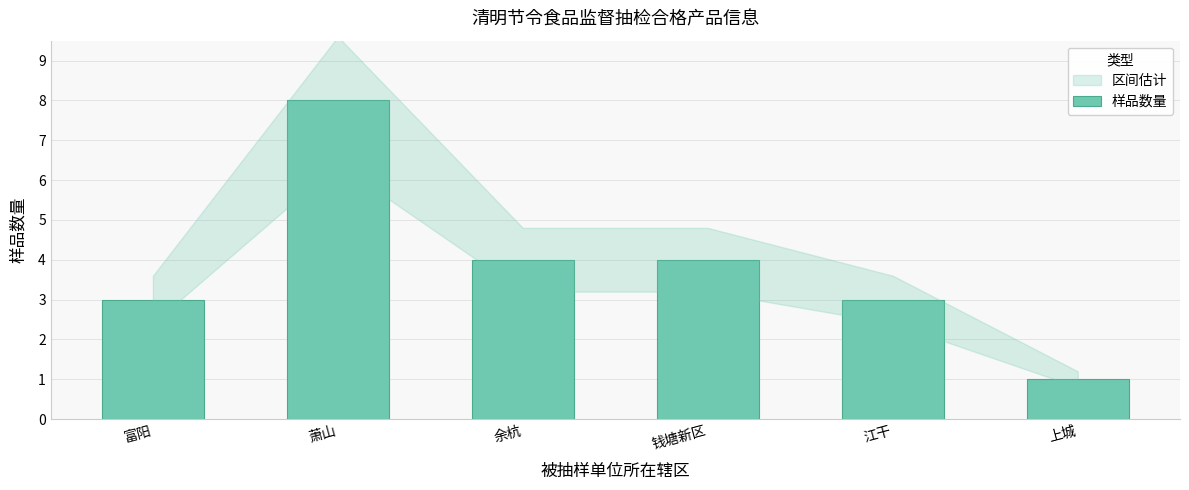

Reading right to left, transcribe all the data shown in this chart.

上城=1	江干=3	钱塘新区=4	余杭=4	萧山=8	富阳=3